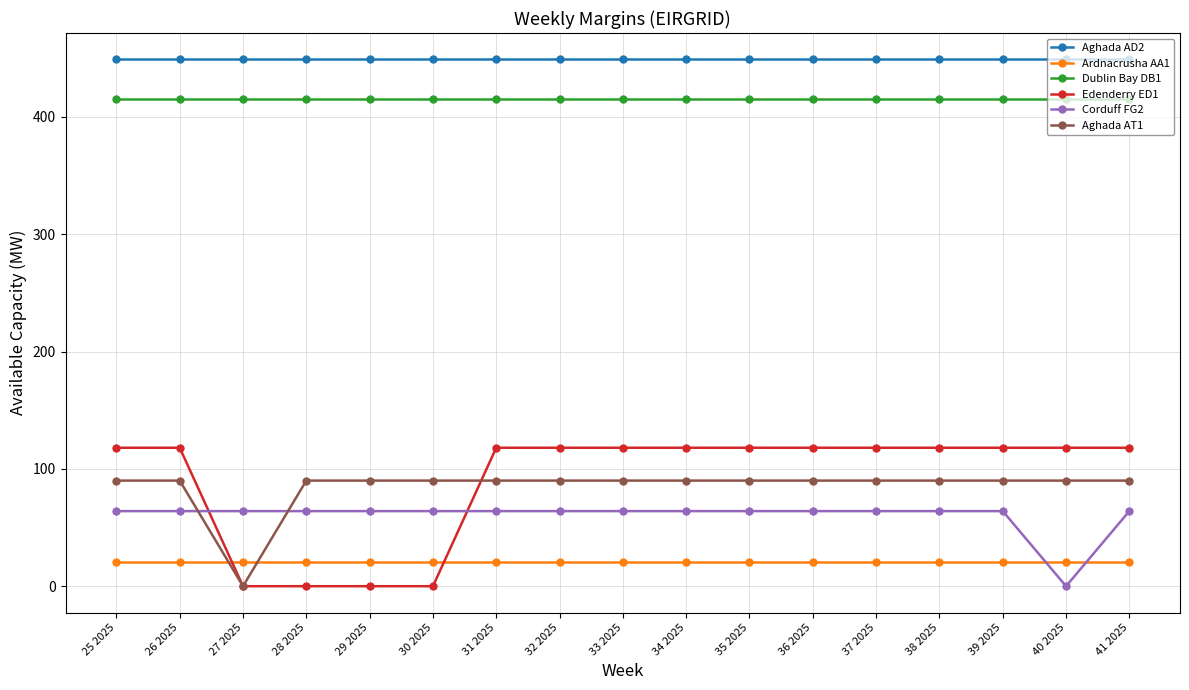

True or false: Aghada AD2 has a value of 288 at 25 2025.

False